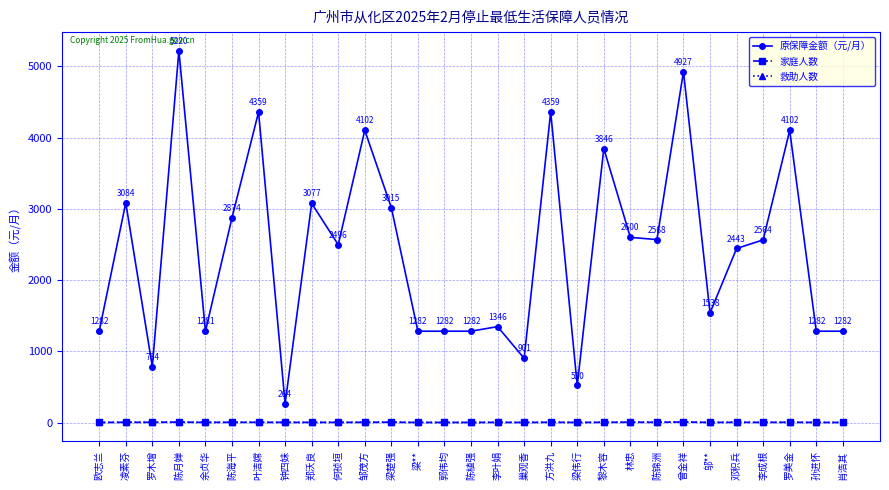

What value does the 原保障金额（元/月） series have at 陈月婵?

5220.0